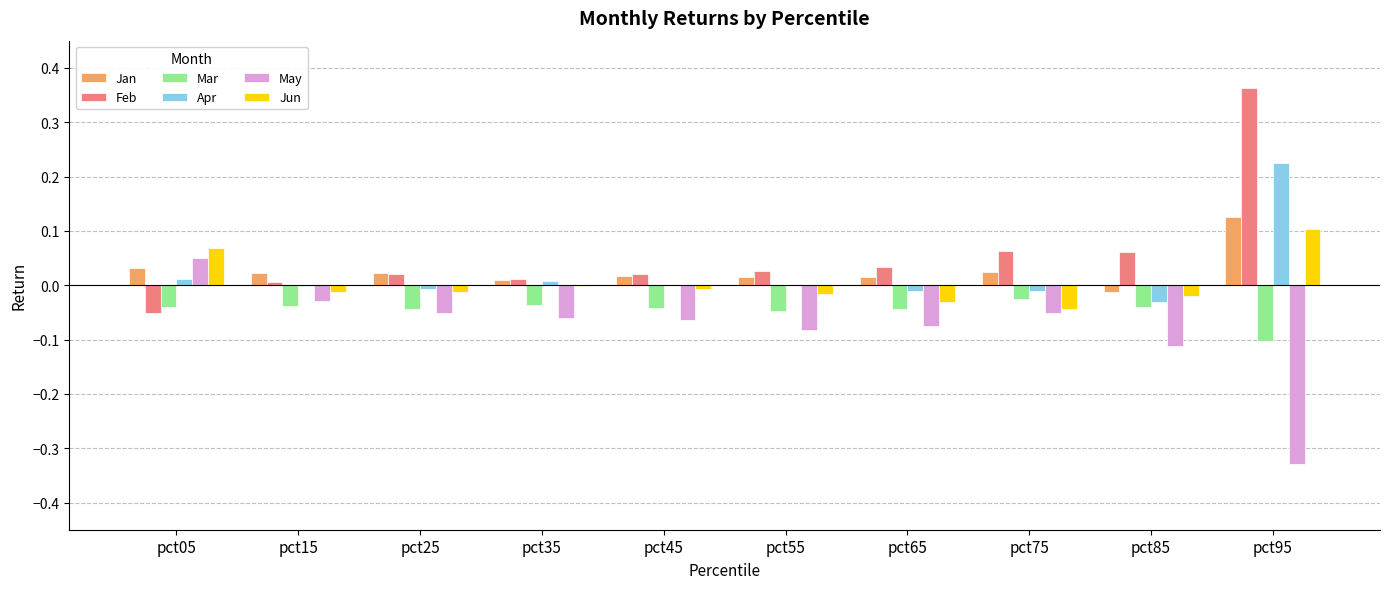

Which series has the largest total across all categories?

Feb